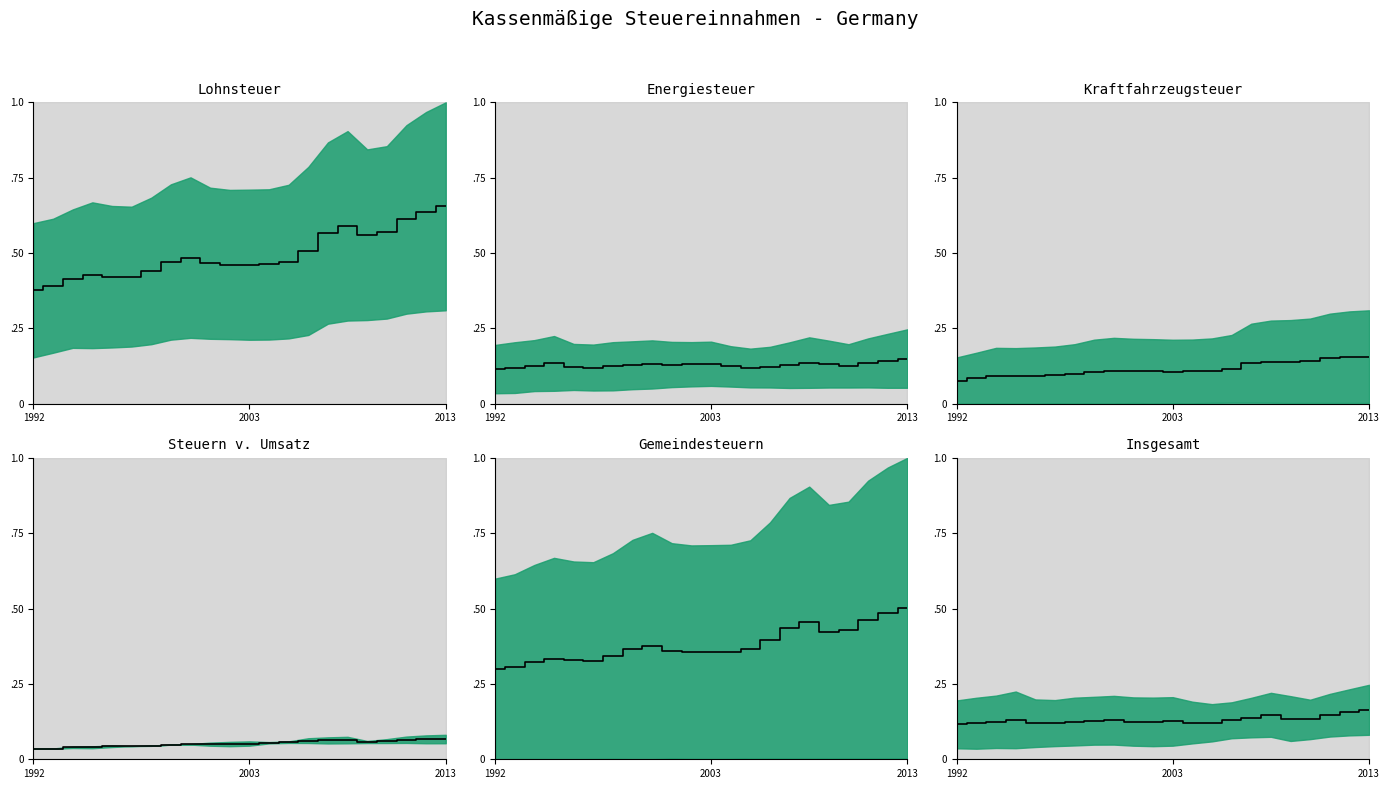

Is it true that the value at 13 is 0.1?

True